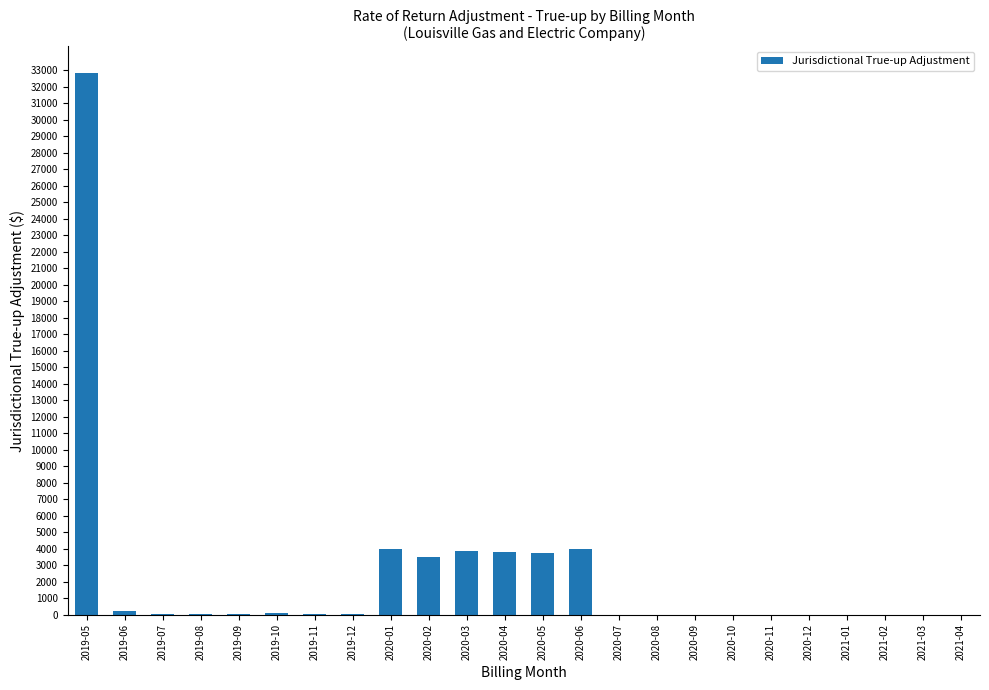

Is it true that the value at 2020-12 is 0.0?

True